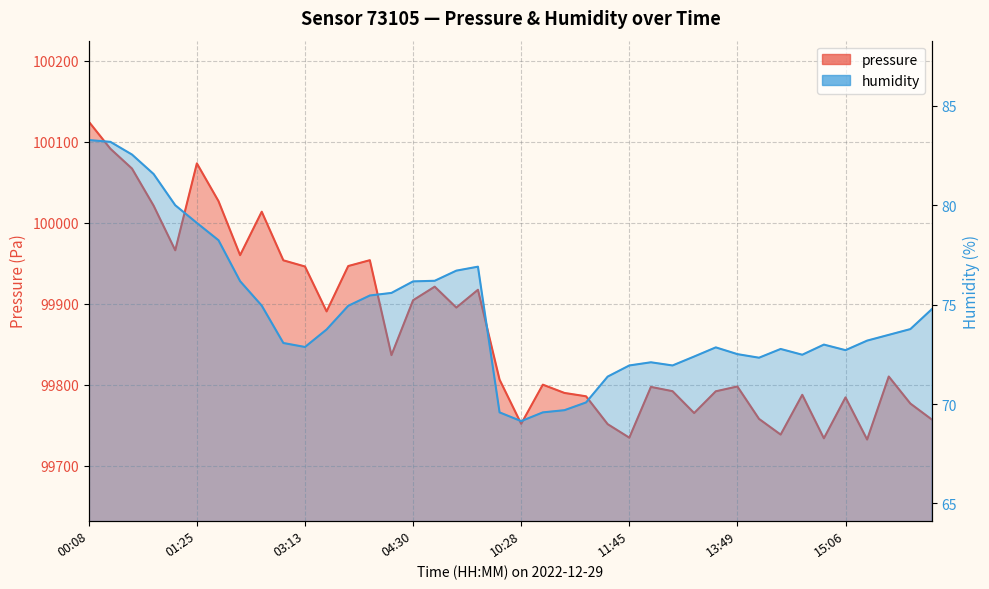

True or false: humidity and pressure cross at least once.

False